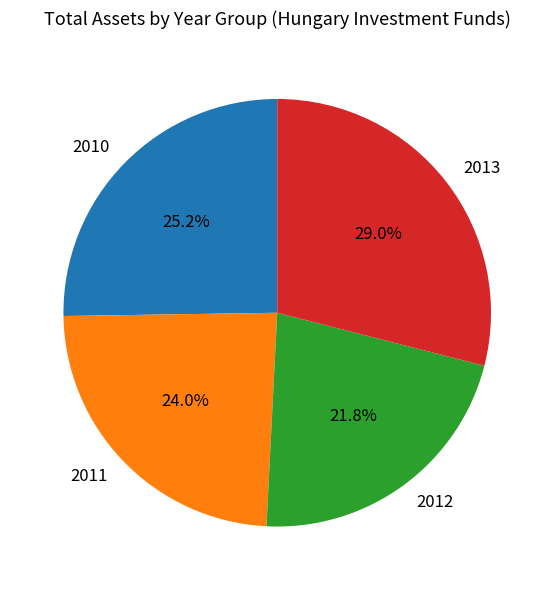

Rank the categories by value from highest to lowest.

2013, 2010, 2011, 2012